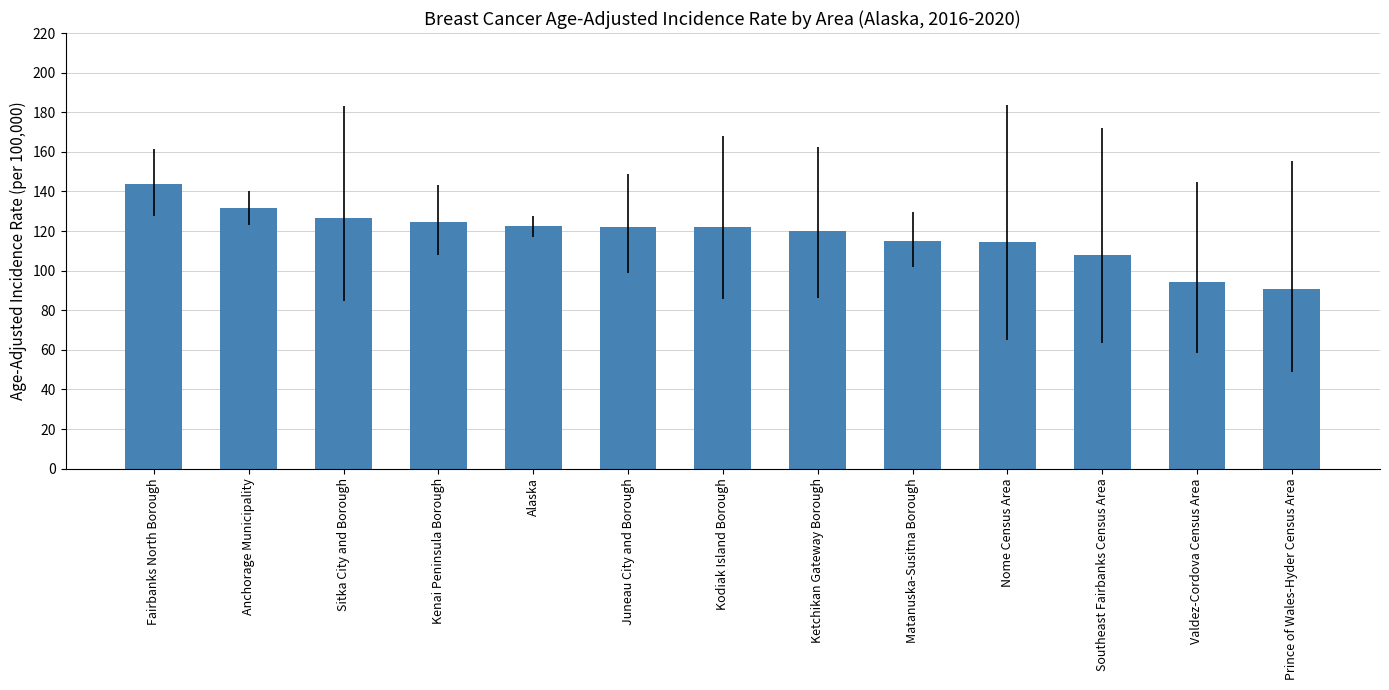

At which category does the chart reach its minimum across all series?

Prince of Wales-Hyder Census Area